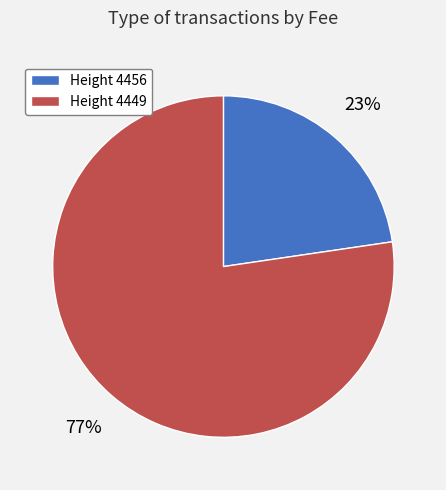

Is the sum of Height 4456 and Height 4449 greater than half?

Yes